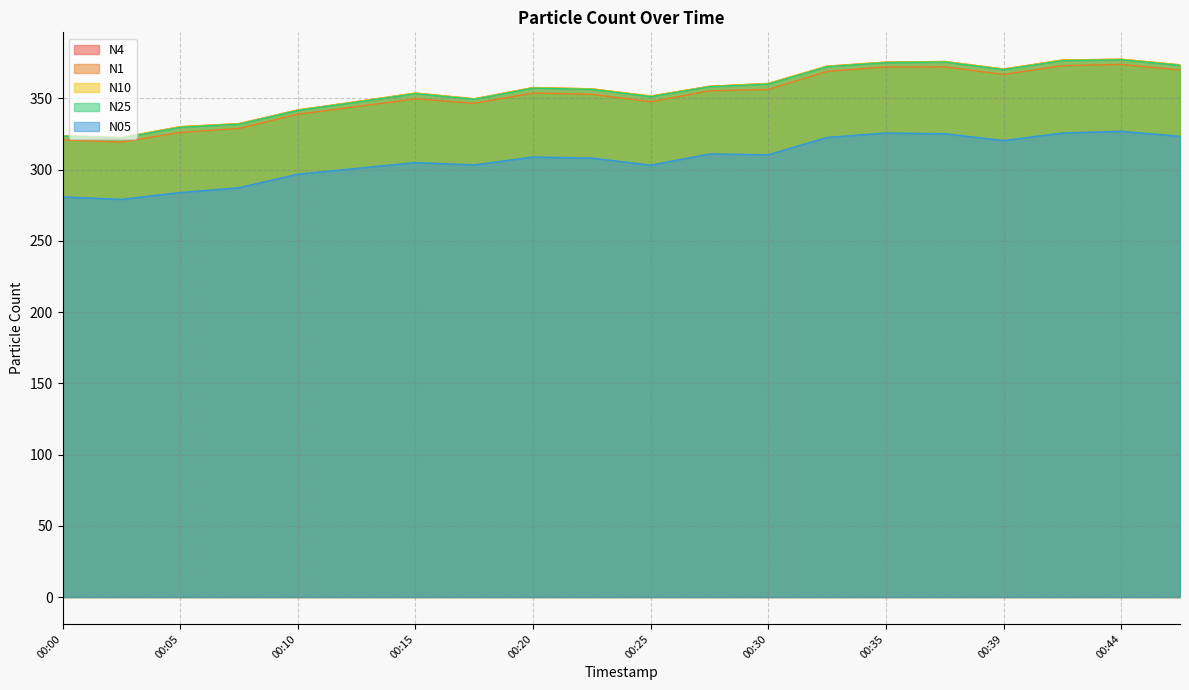

In N1, how many points are higher than both neighbors (excluding endpoints)?

4